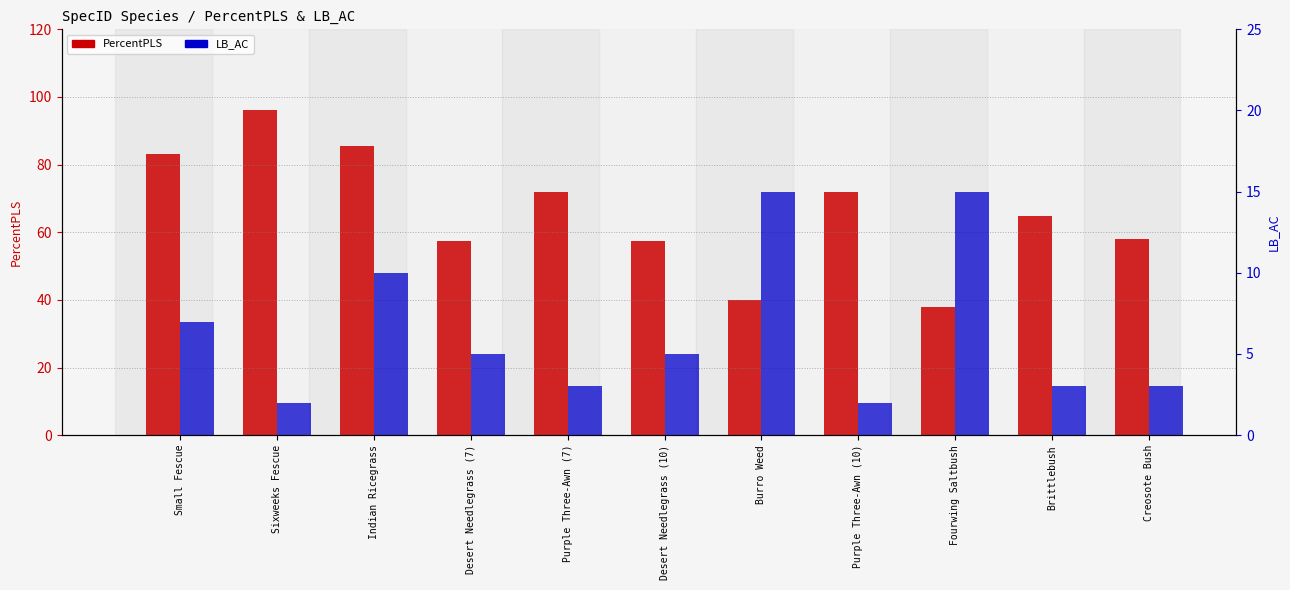

Is the value of LB_AC at Burro Weed greater than the value of PercentPLS at Small Fescue?

No